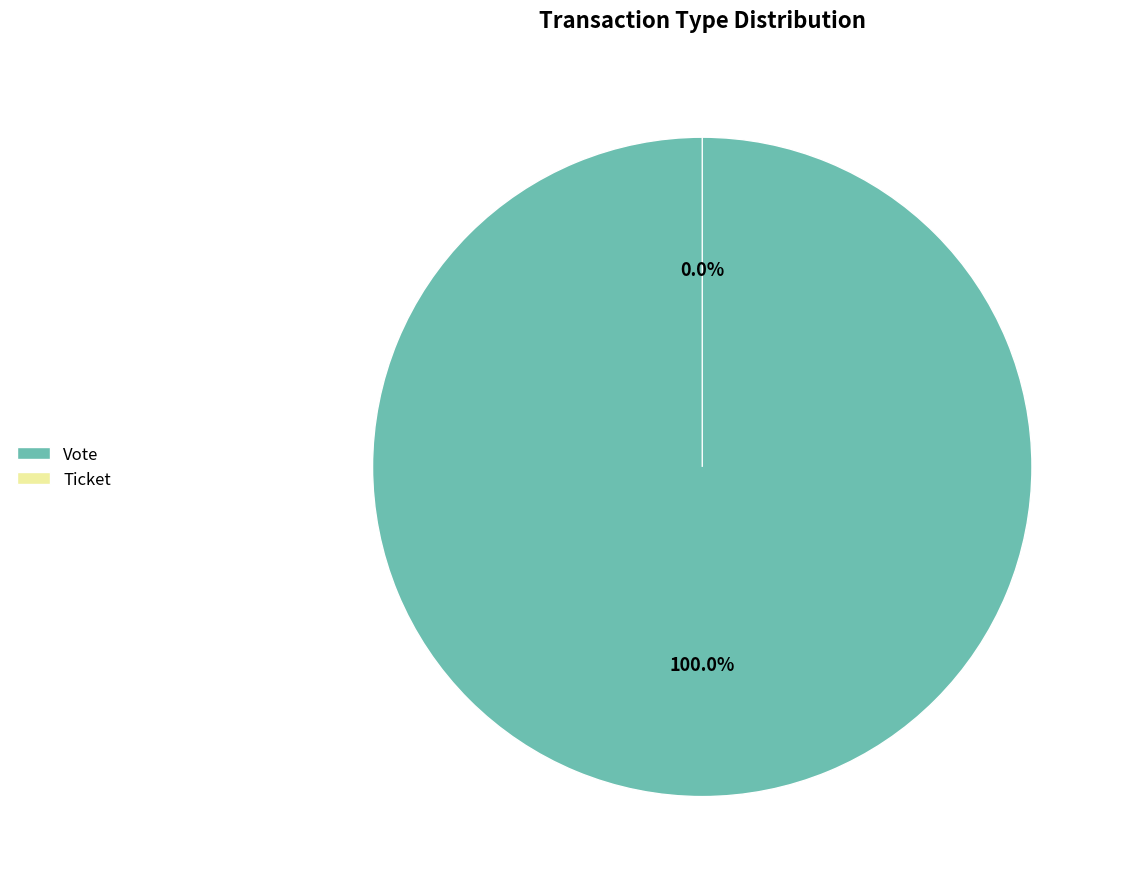

To the nearest percent, what is the difference between the Ticket and Vote slice percentages?

100%